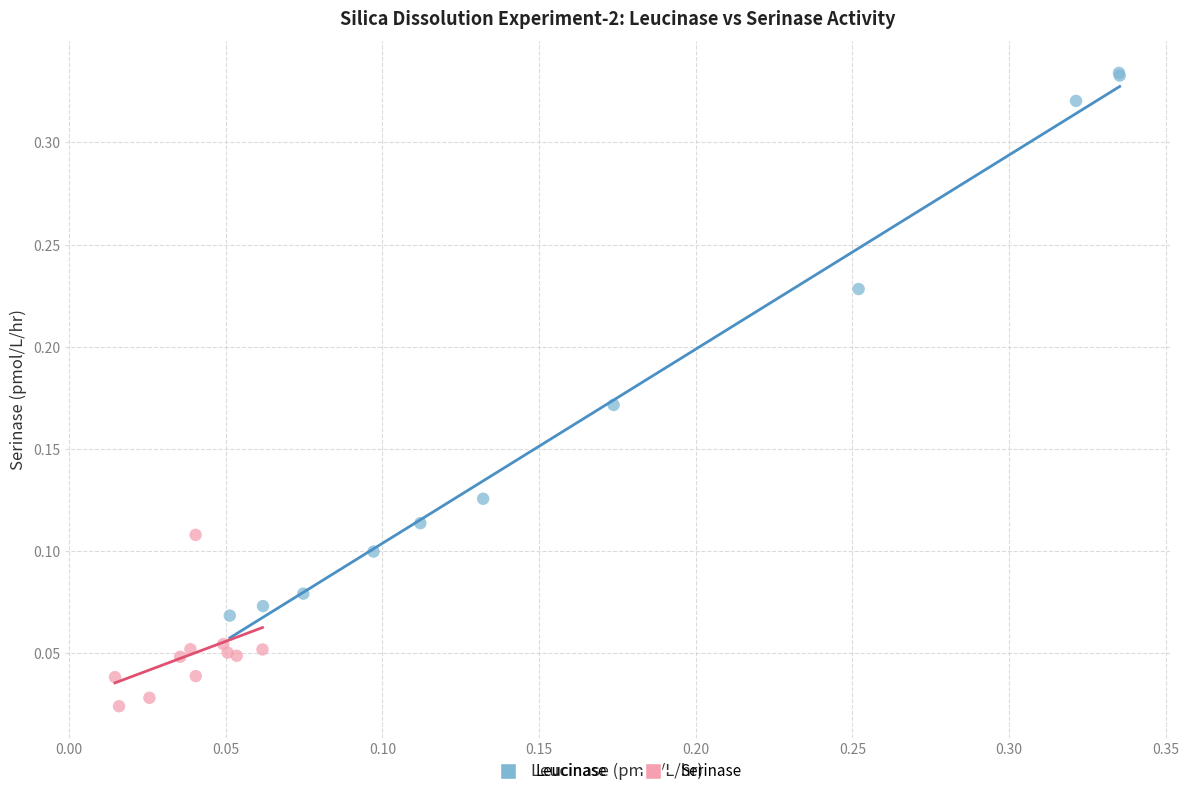

Which series reaches the maximum Y coordinate?

Leucinase